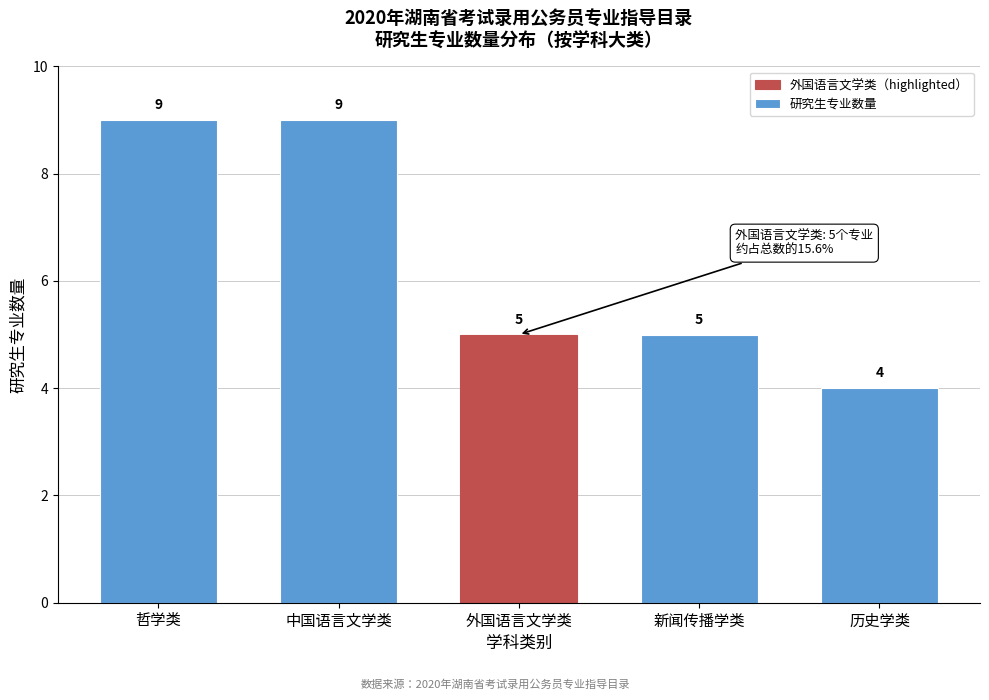

Reading left to right, transcribe all the data shown in this chart.

9	9	5	5	4